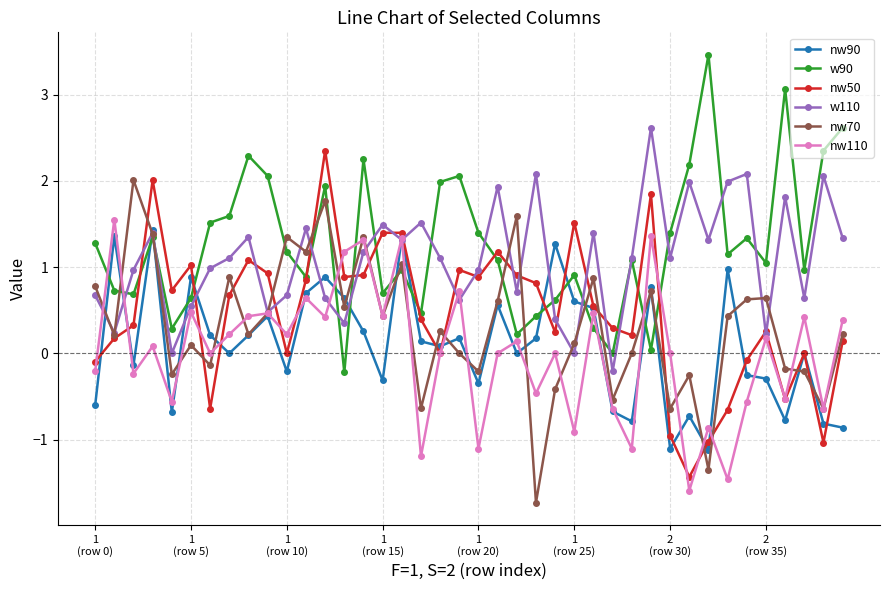

What is the highest value of the nw90 series?

1.4